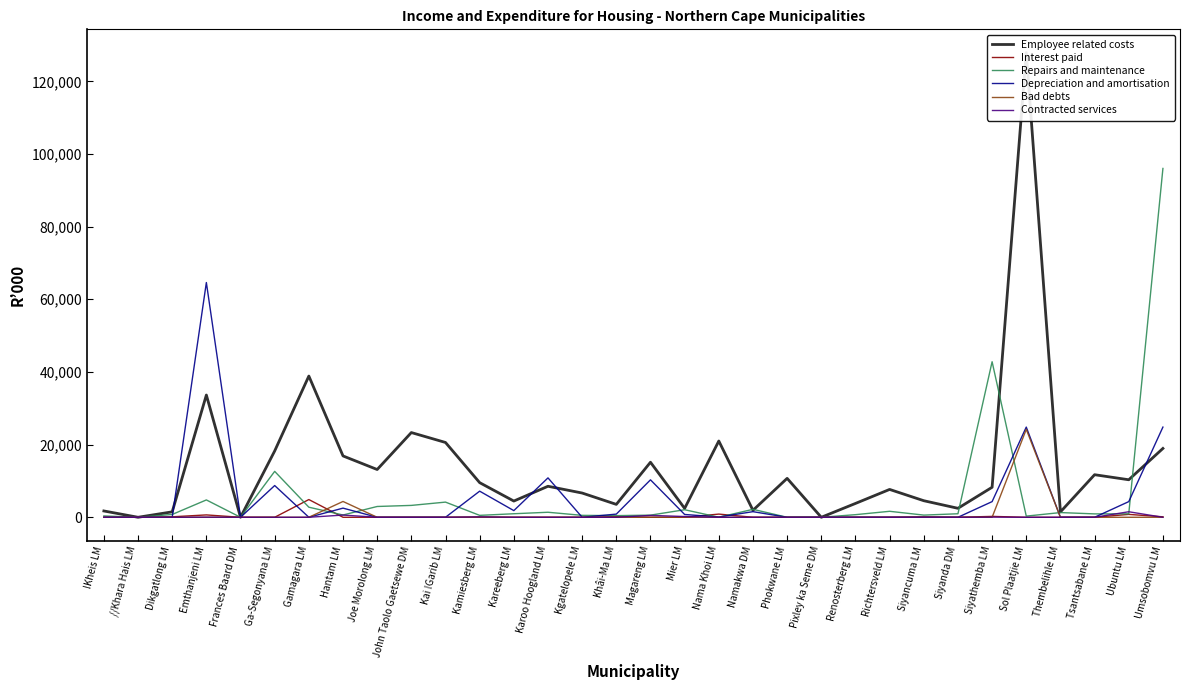

Reading right to left, what are all the values shown in this chart?

Employee related costs: 18947	10329	11718	1478	127908	8261	2472	4560	7666	3809	0	10713	1921	20996	2444	15150	3552	6674	8538	4467	9532	20590	23319	13149	16885	38872	18256	0	33649	1496	0	1740
Interest paid: 131	798	0	0	0	243	0	110	0	0	0	0	0	877	1	1	185	0	0	0	78	0	0	0	0	4880	0	0	653	133	0	0
Repairs and maintenance: 96009	951	932	1297	318	42812	968	601	1646	719	0	0	2189	11	2079	590	454	529	1384	975	528	4176	3270	2971	627	2775	12638	0	4776	779	0	370
Depreciation and amortisation: 24823	4311	0	0	24823	4311	0	0	0	0	0	0	1546	75	774	10307	874	0	10845	1836	7189	0	0	0	2518	0	8737	0	64614	0	0	0
Bad debts: 0	0	0	0	24205	0	0	0	0	0	0	0	0	0	0	0	0	0	0	0	0	0	0	0	4354	0	0	0	0	0	0	0
Contracted services: 0	1524	0	0	0	42	0	5	0	0	0	0	0	0	210	517	0	0	0	0	103	0	0	0	611	0	0	0	33	0	0	0